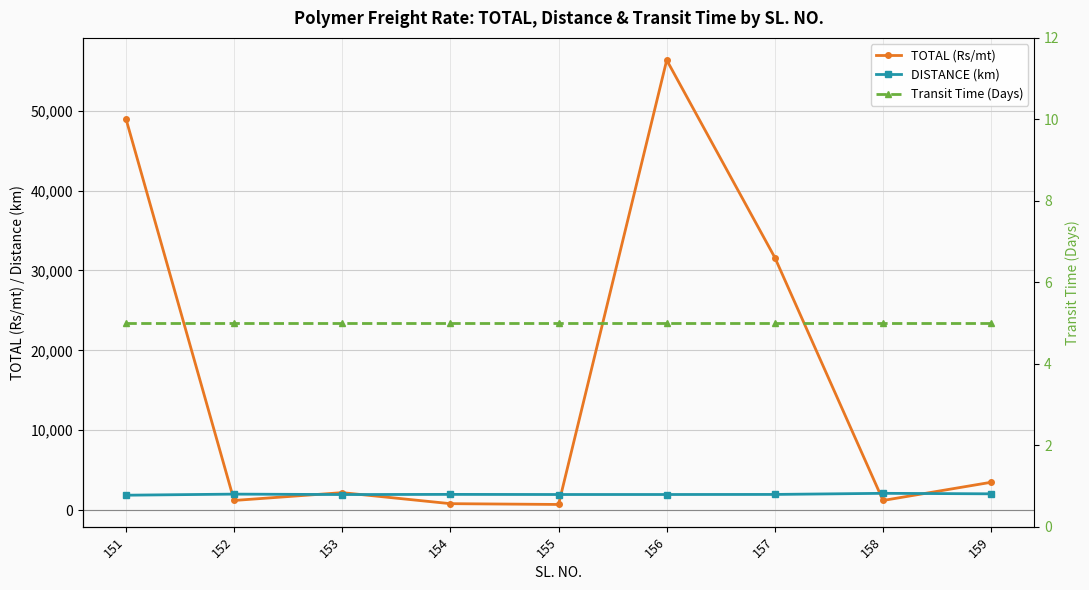

Count the number of data series in this chart.

3